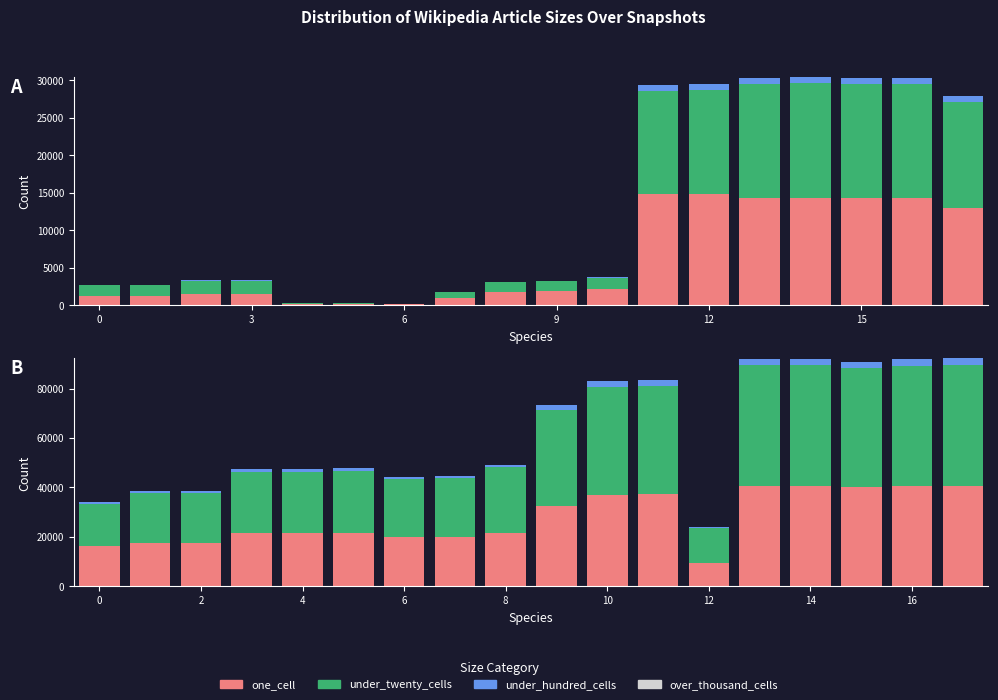

Is it true that under_hundred_cells equals 1515 at 7?

False